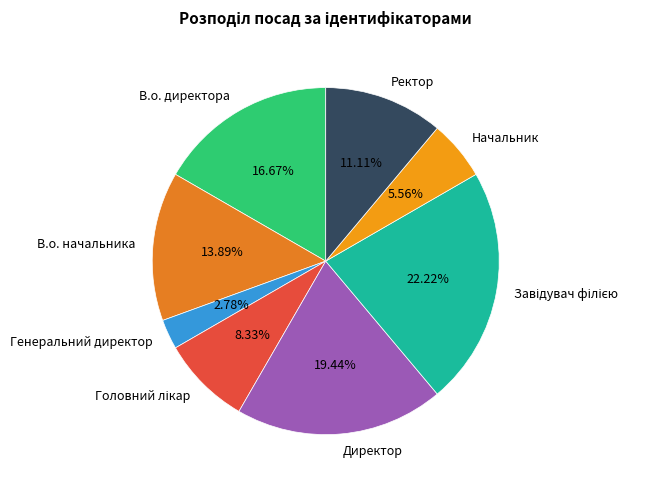

Which category has the smallest portion of the pie?

Генеральний директор